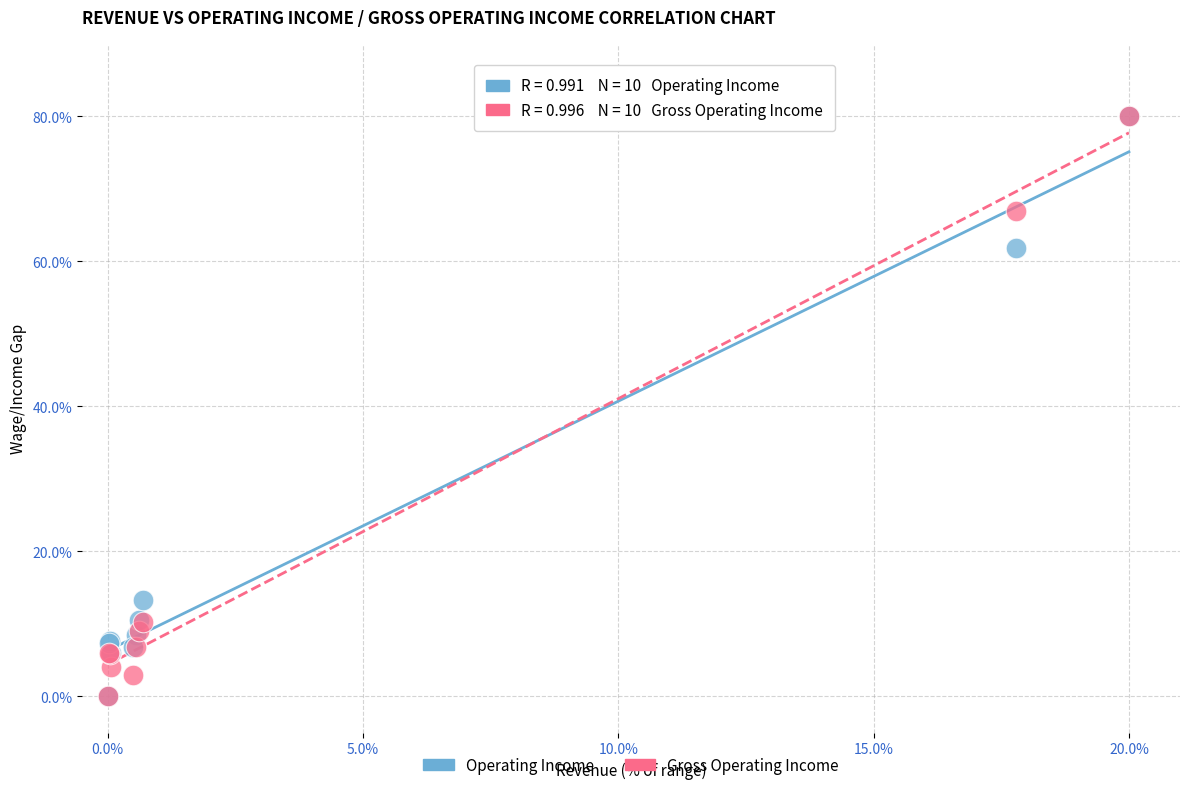

What are all the series names shown in the legend?

Operating Income, Gross Operating Income